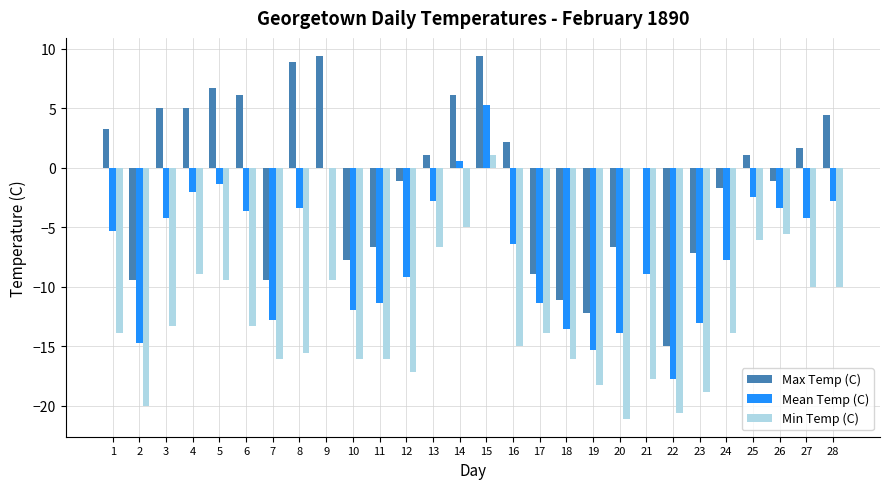

Are the bars horizontal?

No